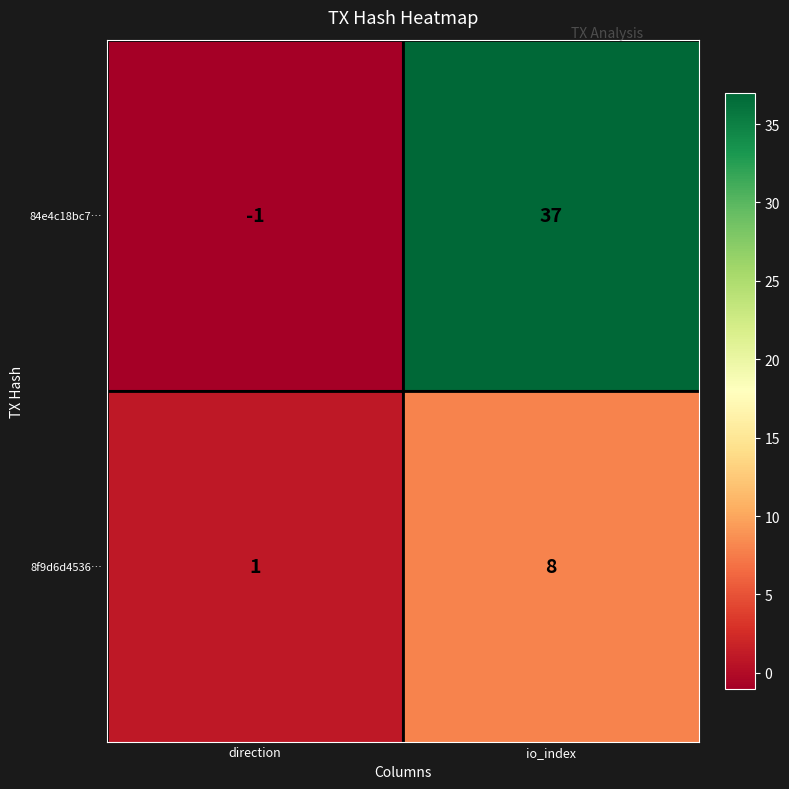

Reading right to left, list all the values displayed in this chart.

84e4c18bc7…: 37	-1
8f9d6d4536…: 8	1